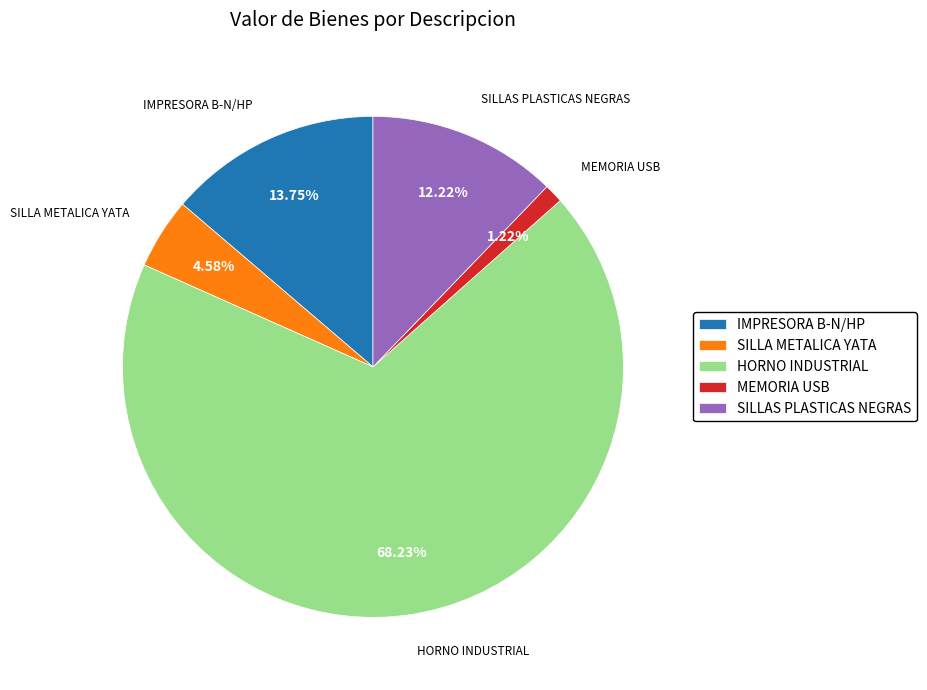

Which has a higher value, SILLAS PLASTICAS NEGRAS or MEMORIA USB?

SILLAS PLASTICAS NEGRAS